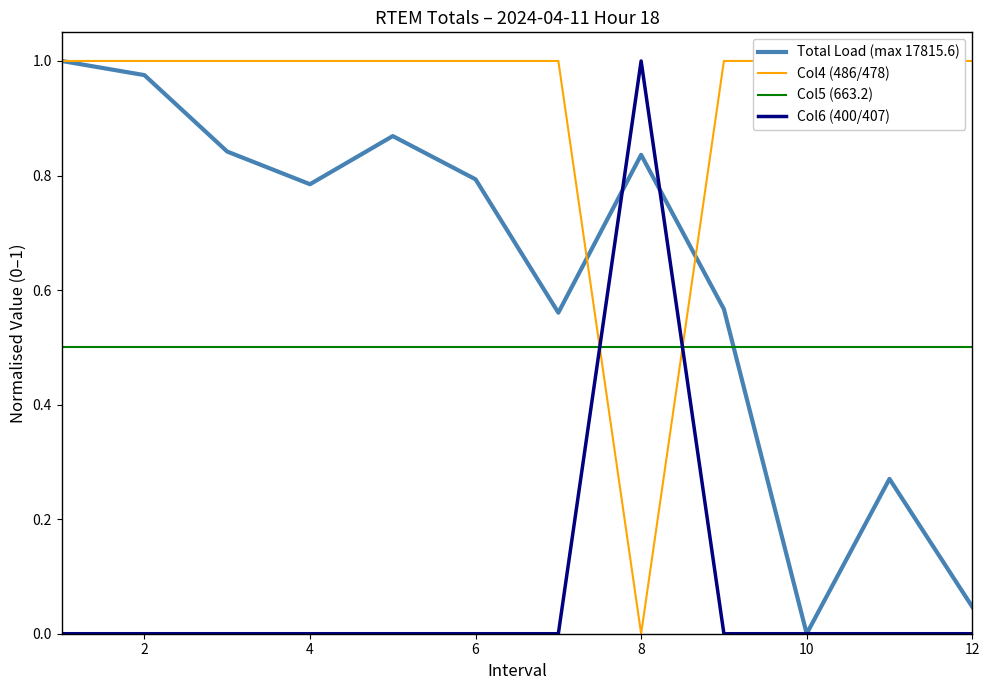

At which label does Col6 (400/407) reach its peak?

8